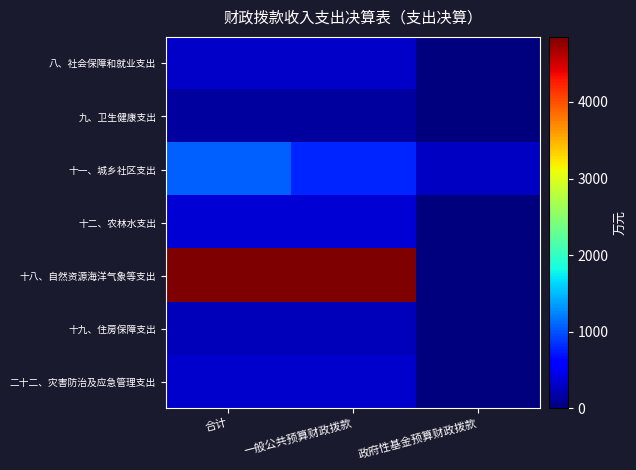

Which series has the widest spread of values?

十八、自然资源海洋气象等支出